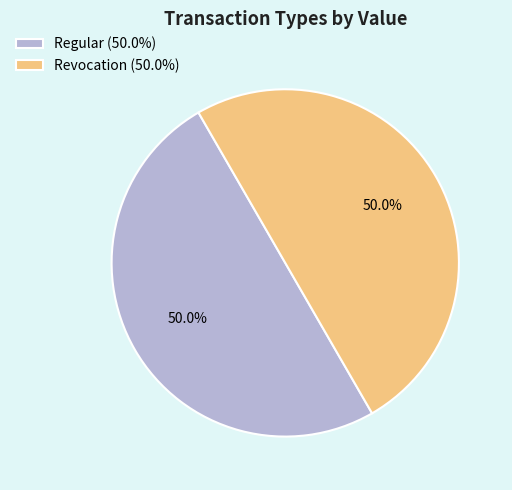

Approximately how many times larger is the value at Regular (50.0%) compared to Revocation (50.0%)?

1.0